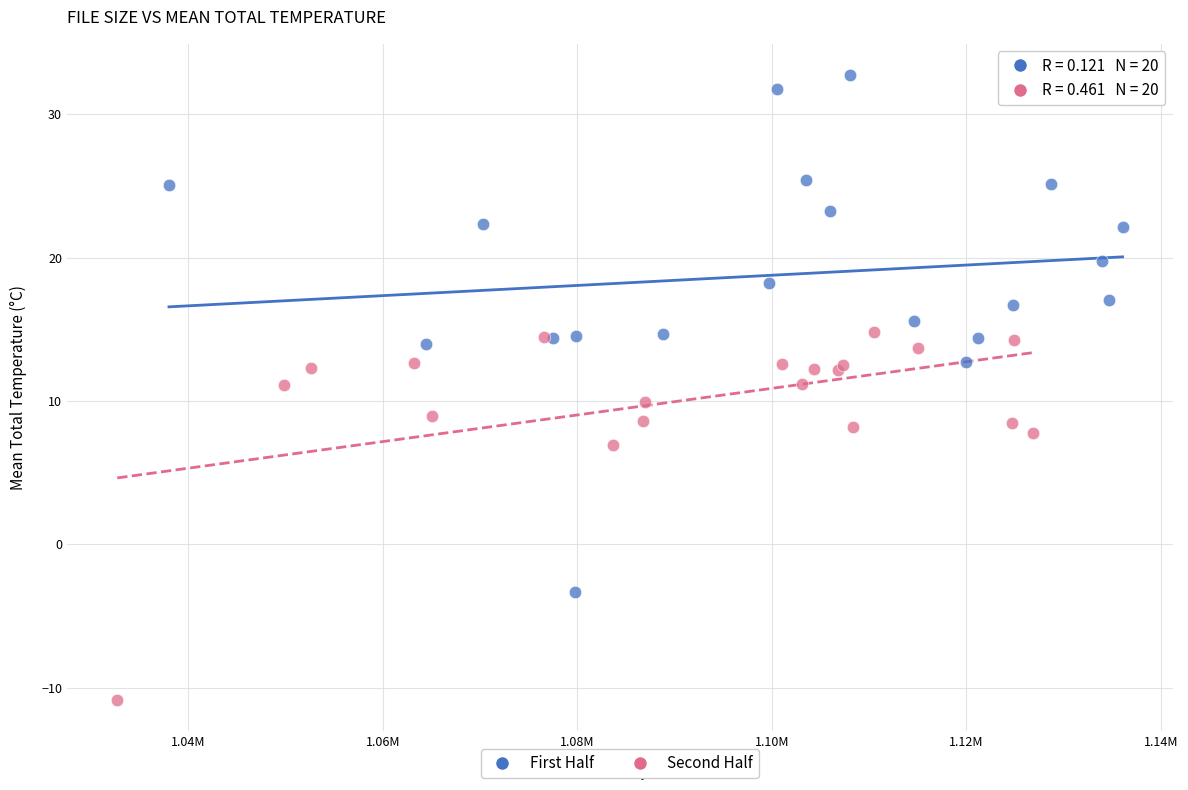

Which series has the widest spread of Y values?

First Half